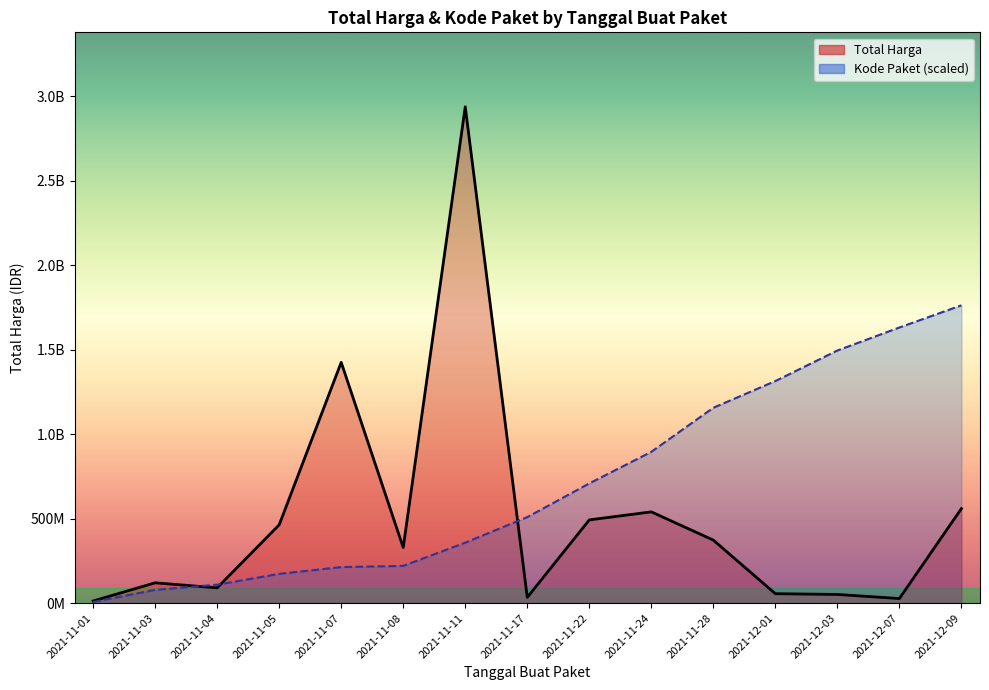

Count the number of data series in this chart.

2